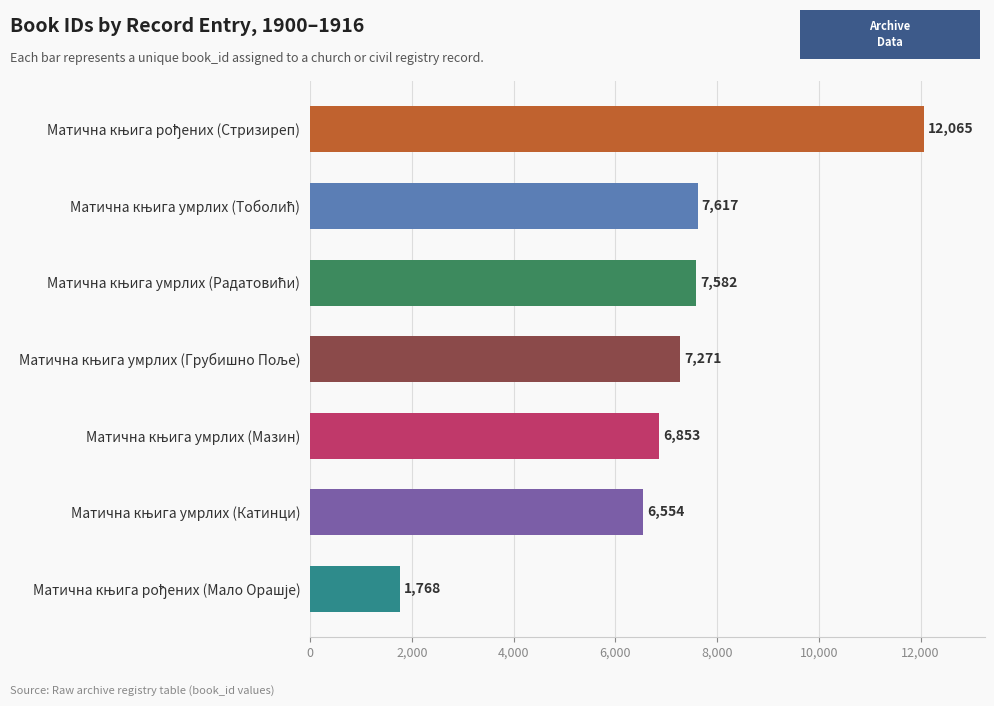

What is the difference between the maximum and minimum values?

10297